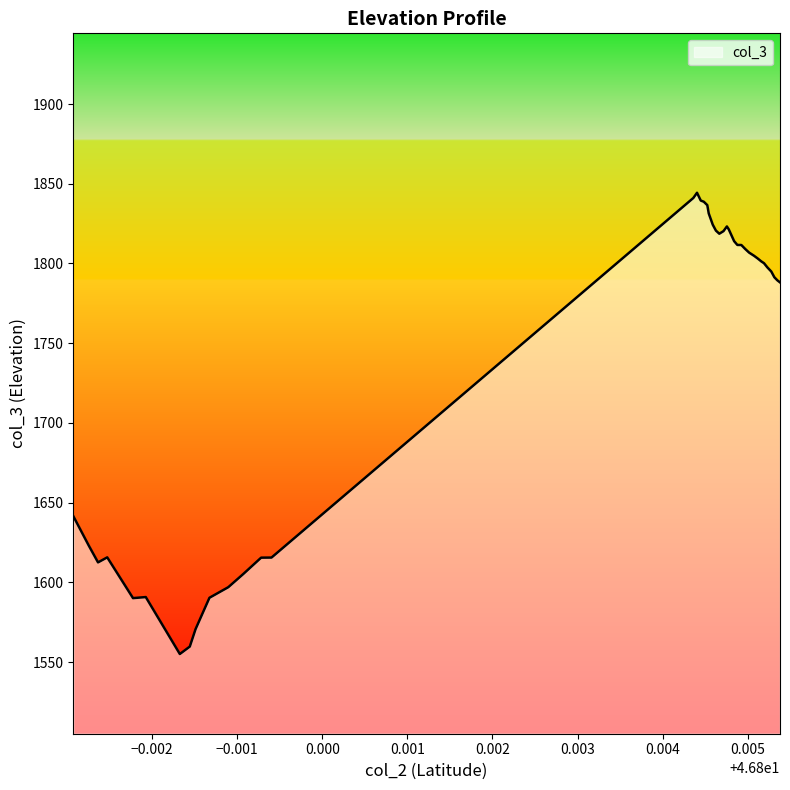

What is the greatest value displayed?

1844.3